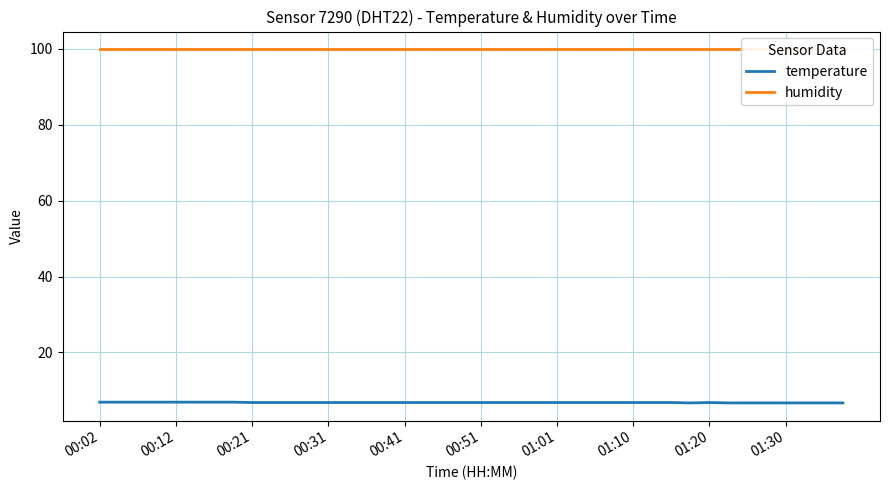

How many temperature values are between 6 and 7?

40